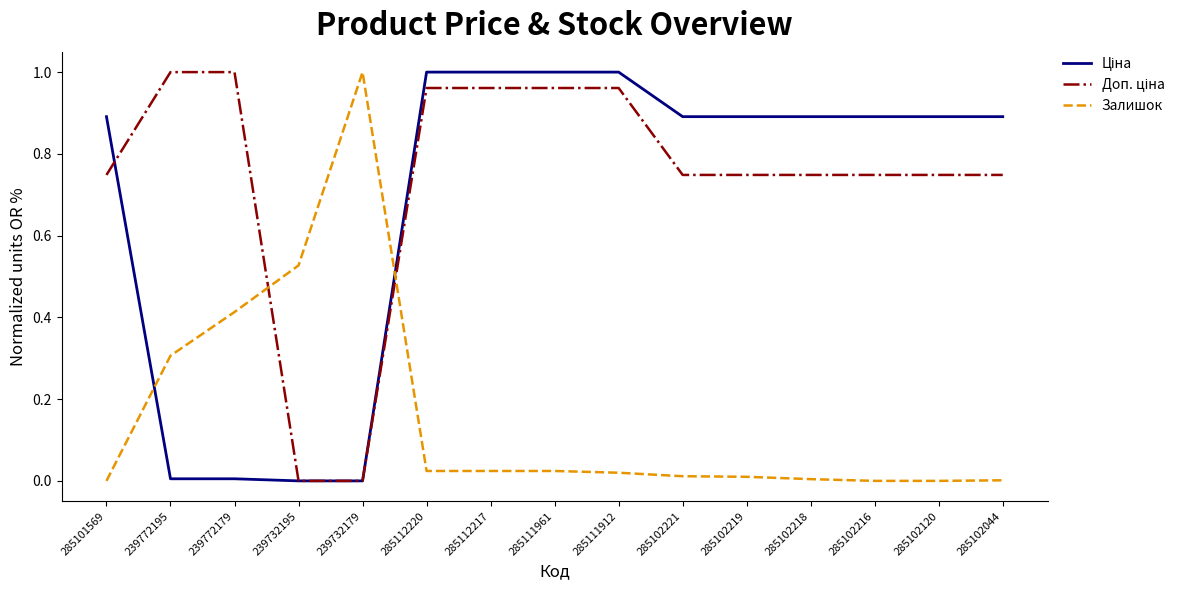

What is the total value across all series at 285111961?

2.0